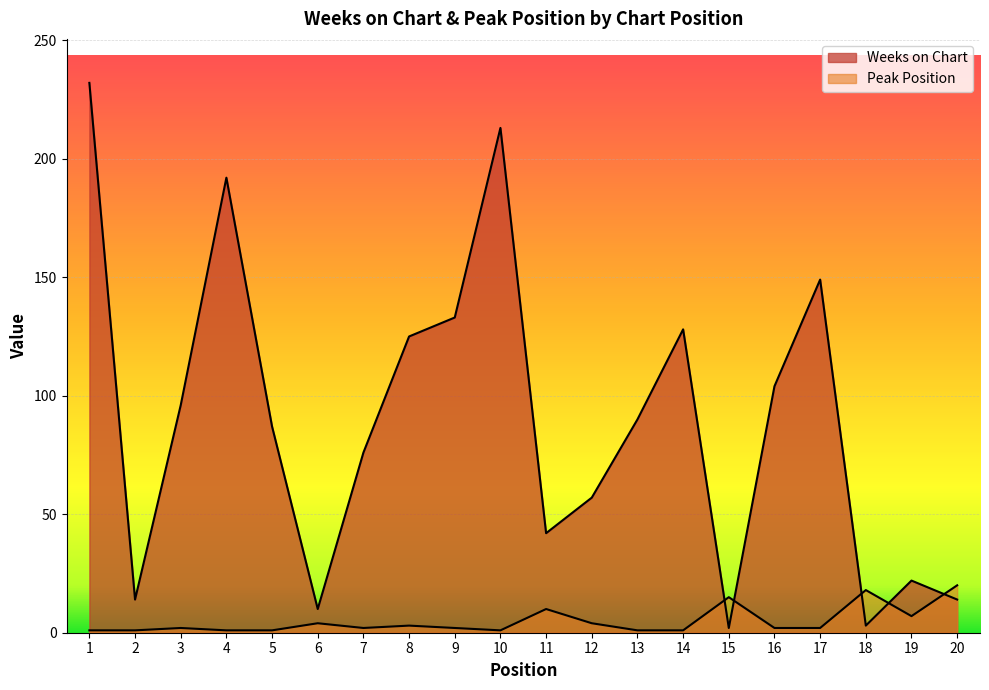

What are all the series names shown in the legend?

Weeks on Chart, Peak Position